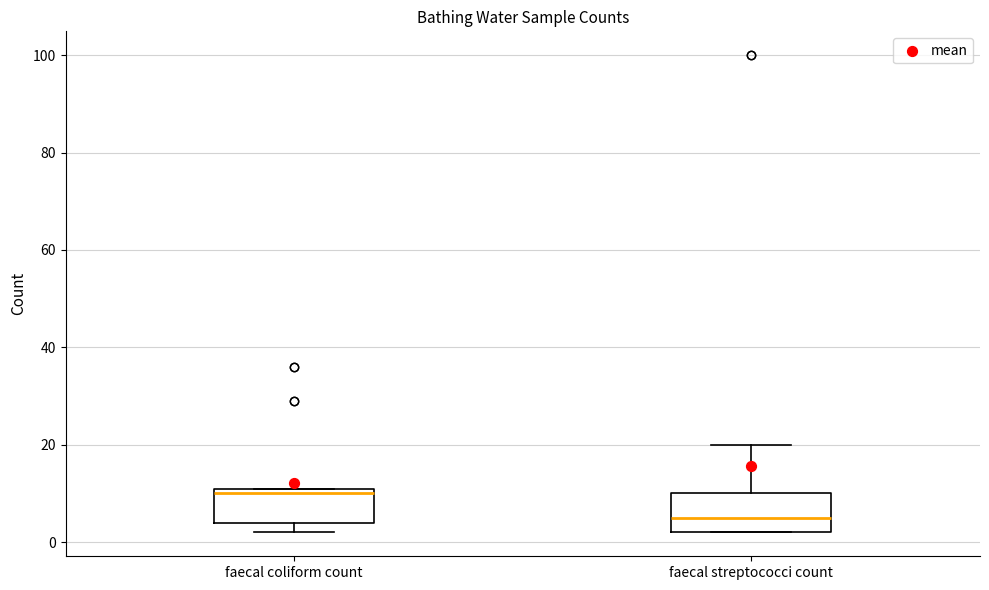

Reading left to right, read every box against the y-axis: the position of its median line, the range the box covers, and the ends of its whiskers. The values are not printed on the chart, so give them approximately, as read against the axis.

faecal coliform count: median 10, box 4 to 12, whiskers 2 to 12
faecal streptococci count: median 6, box 2 to 10, whiskers 2 to 20